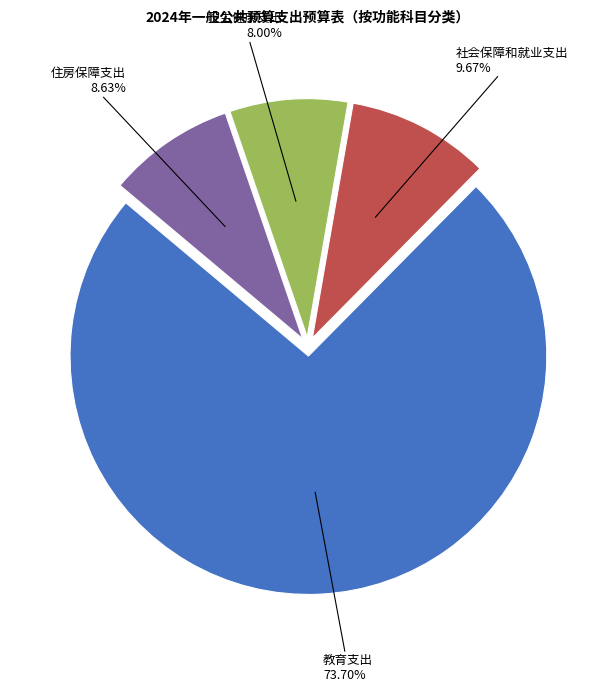

To the nearest percent, what portion does 卫生健康支出 represent?

8%